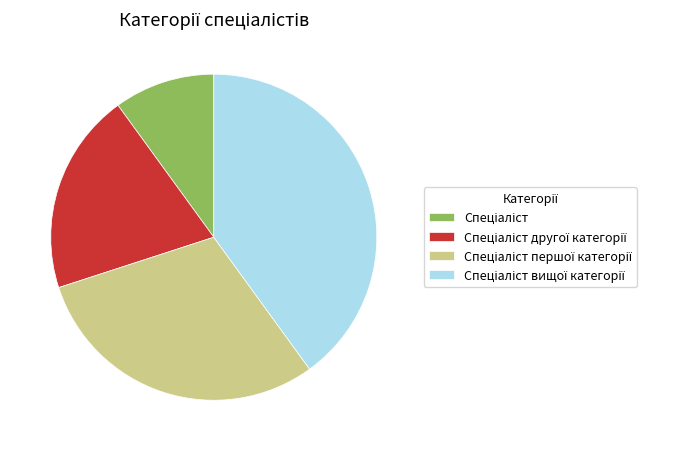

Does any single category account for the majority?

No